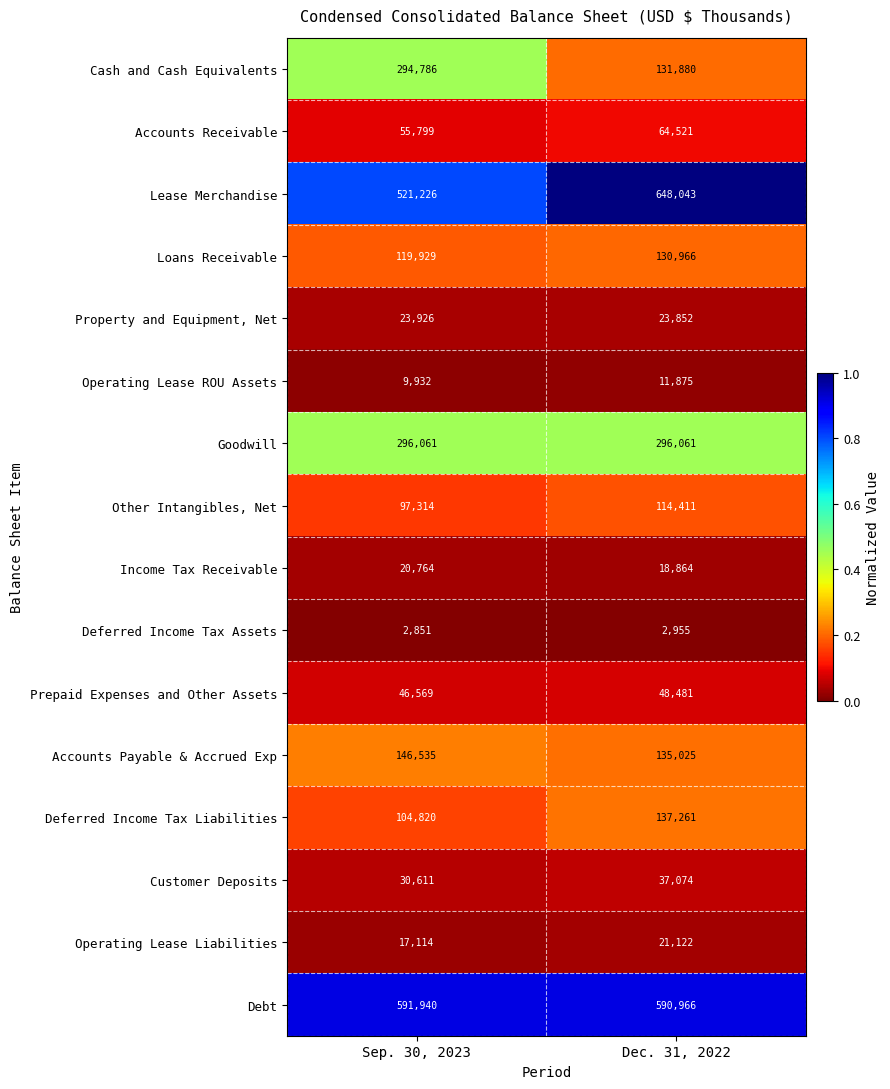

Count the number of categories in the chart.

2